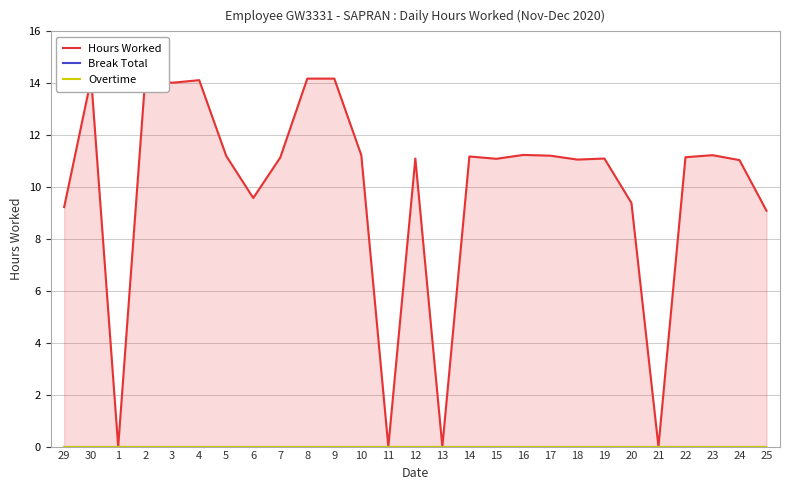

Which label corresponds to the largest value in the chart?

30